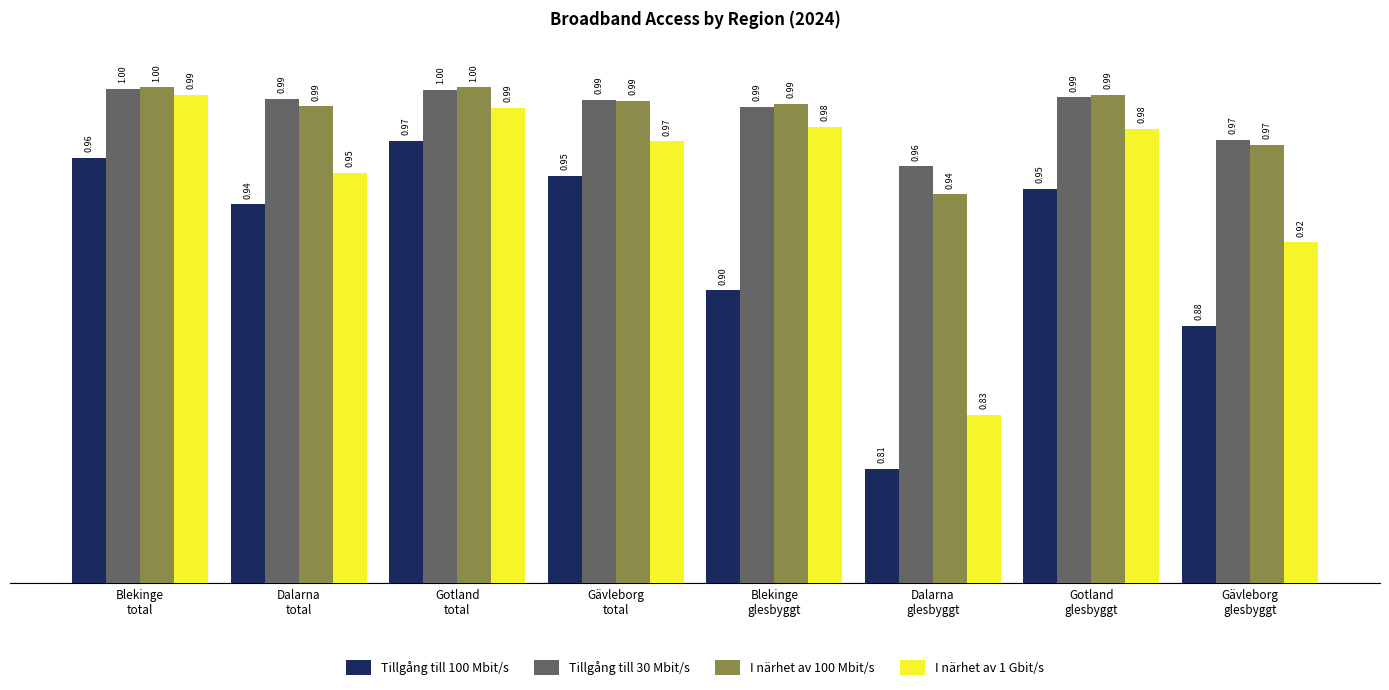

At how many categories does at least one series exceed 0?

8